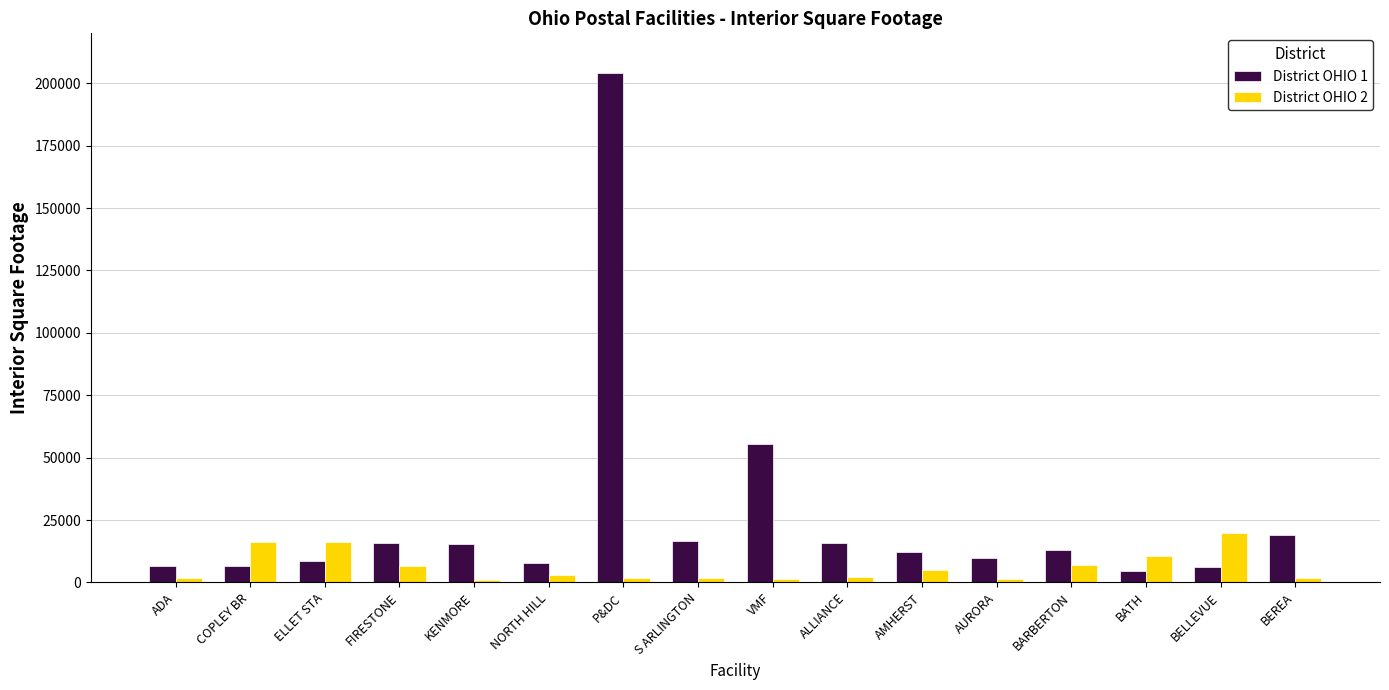

What is the total value across all series at BATH?

15477